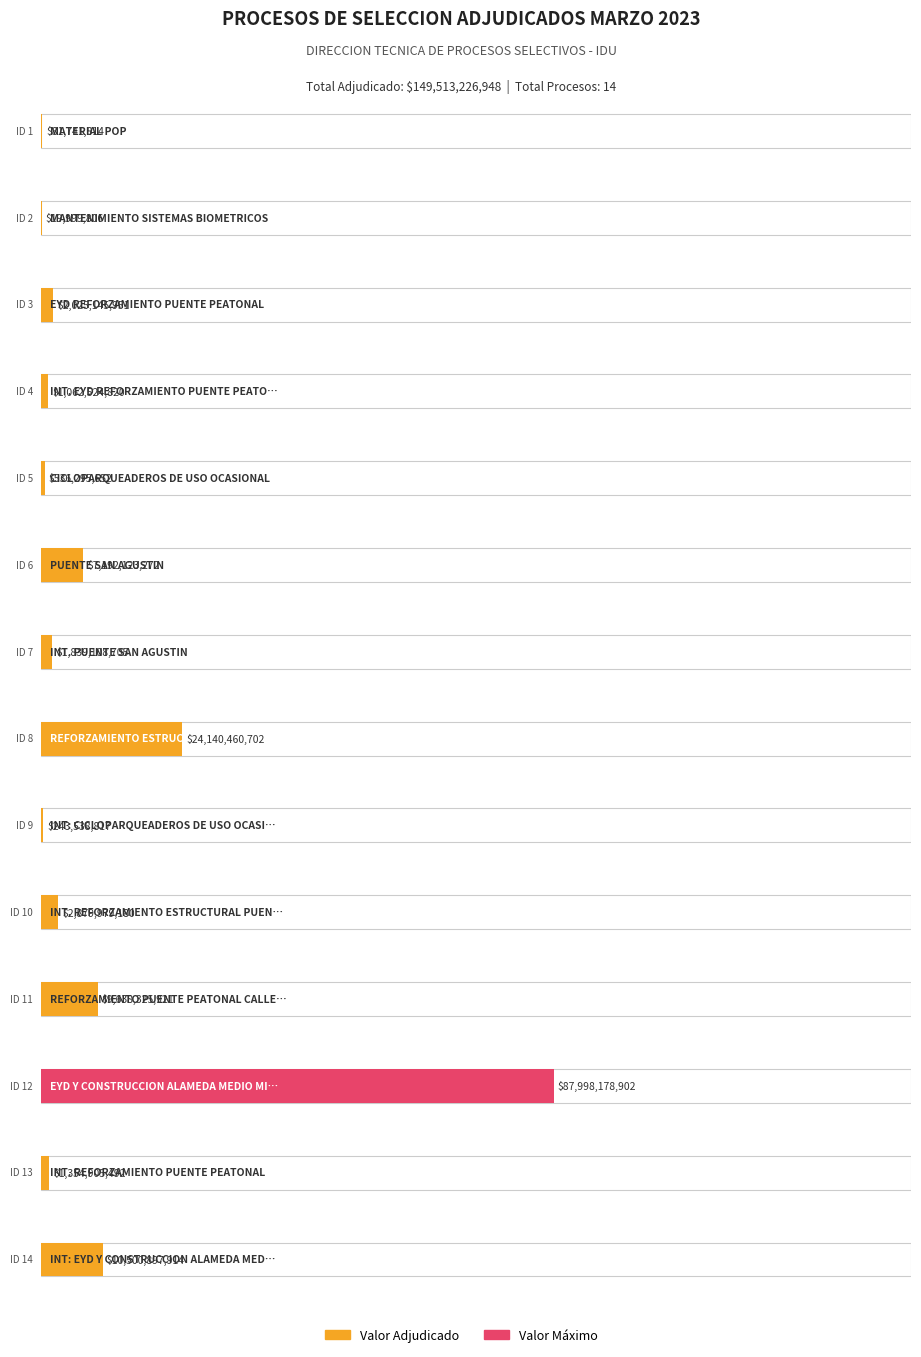

What is the smallest value displayed?

19999806